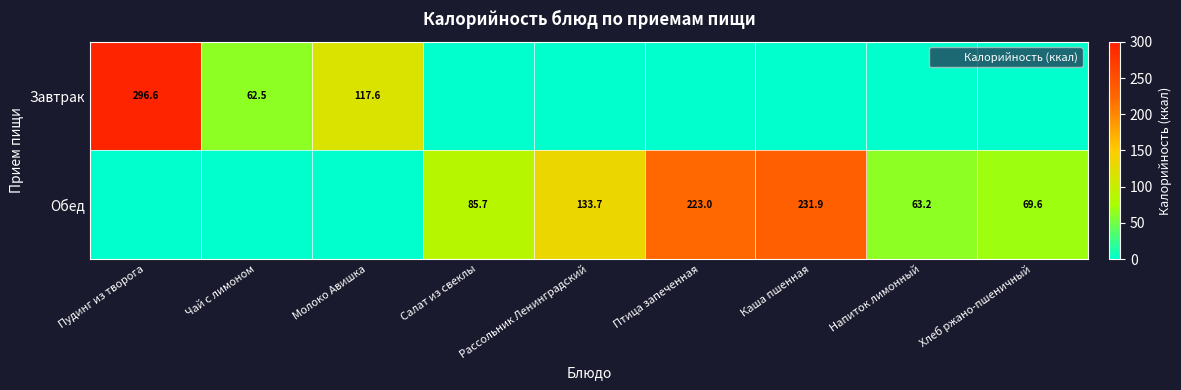

How many categories are shown in the chart?

9